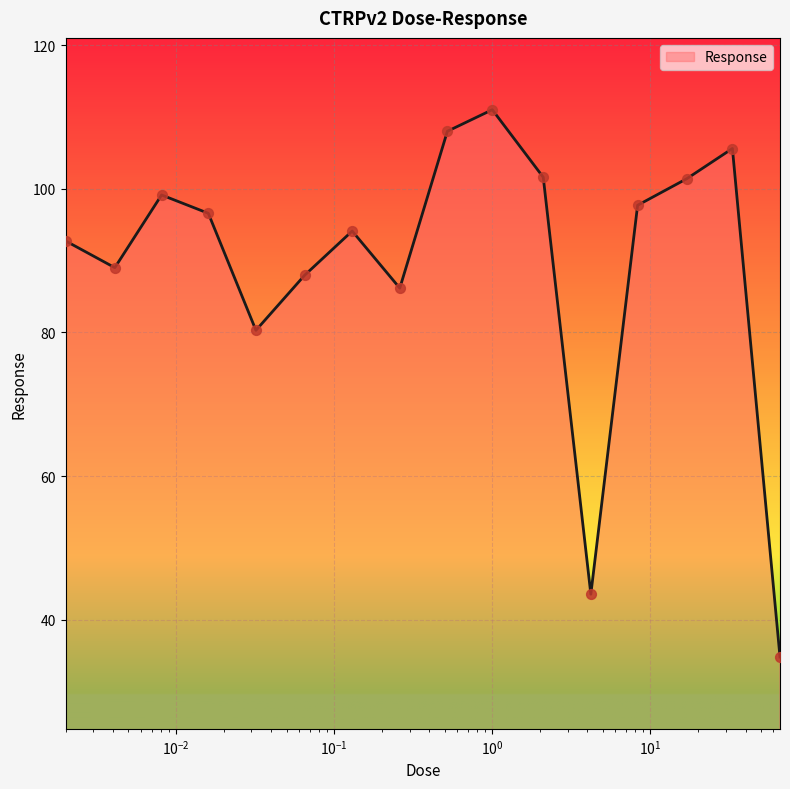

What is the smallest value displayed?

34.8